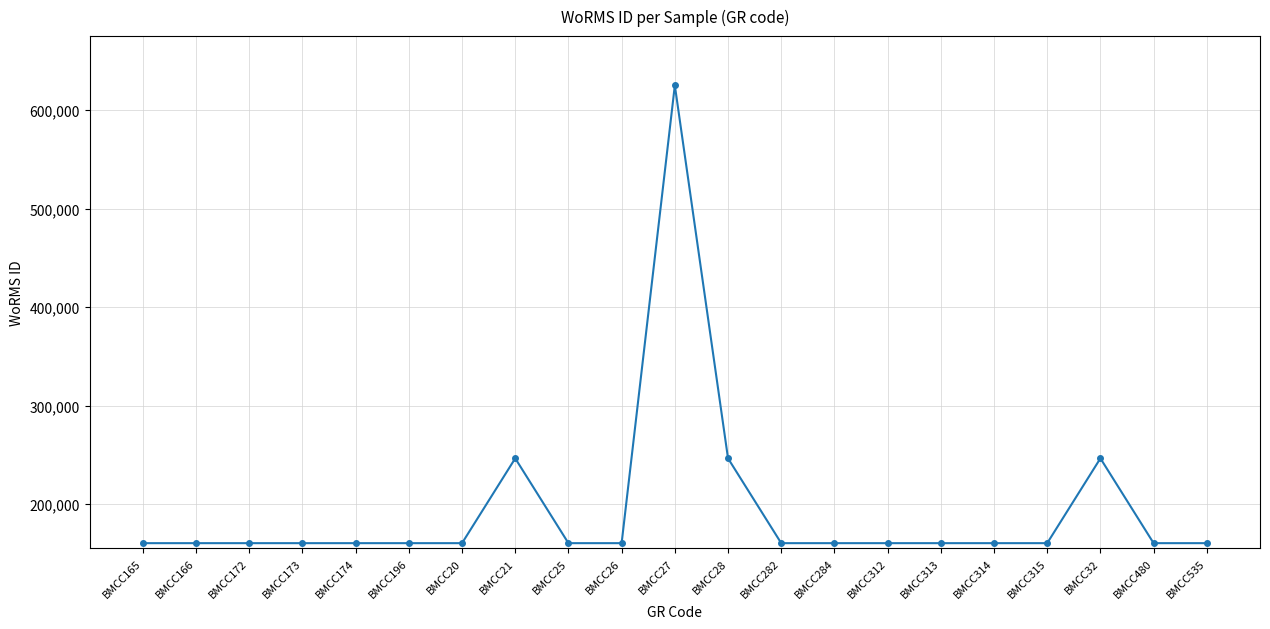

How many series are shown in this chart?

1